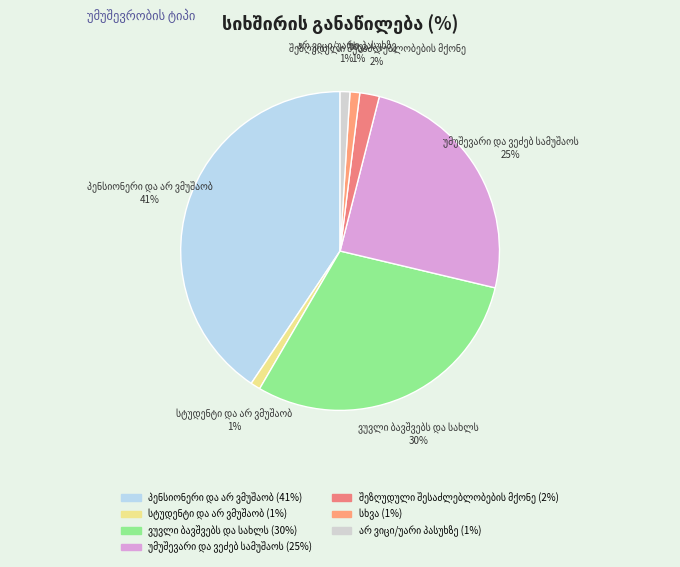

To the nearest percent, what is the average slice percentage?

14%